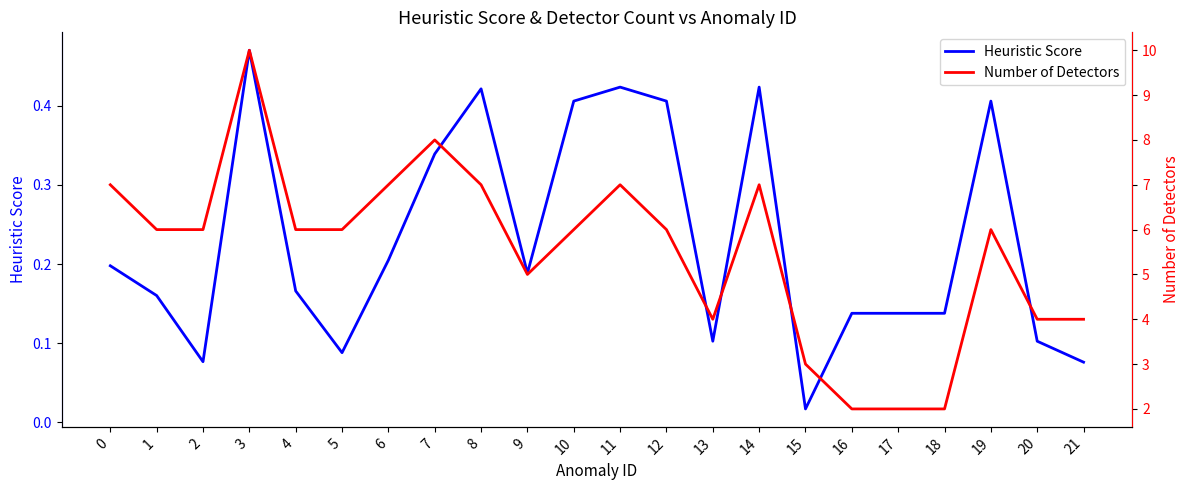

Which category has the lowest value across all series?

15